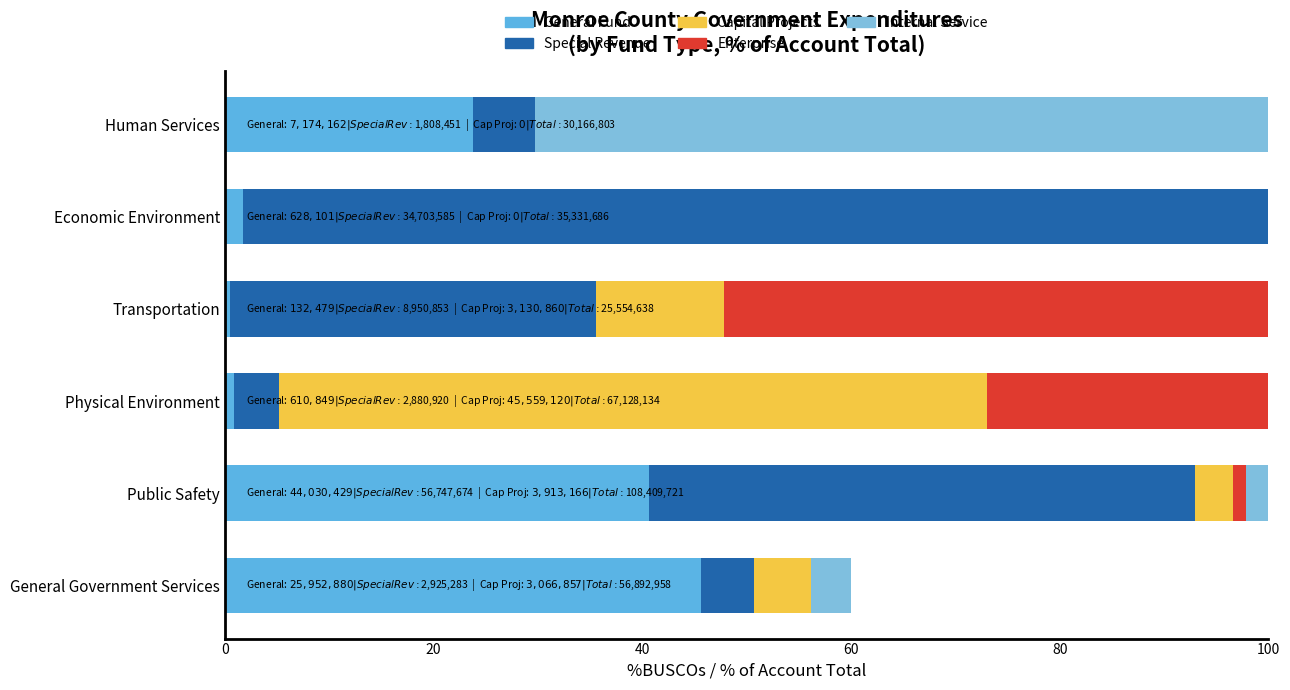

How many distinct data groups are displayed?

5